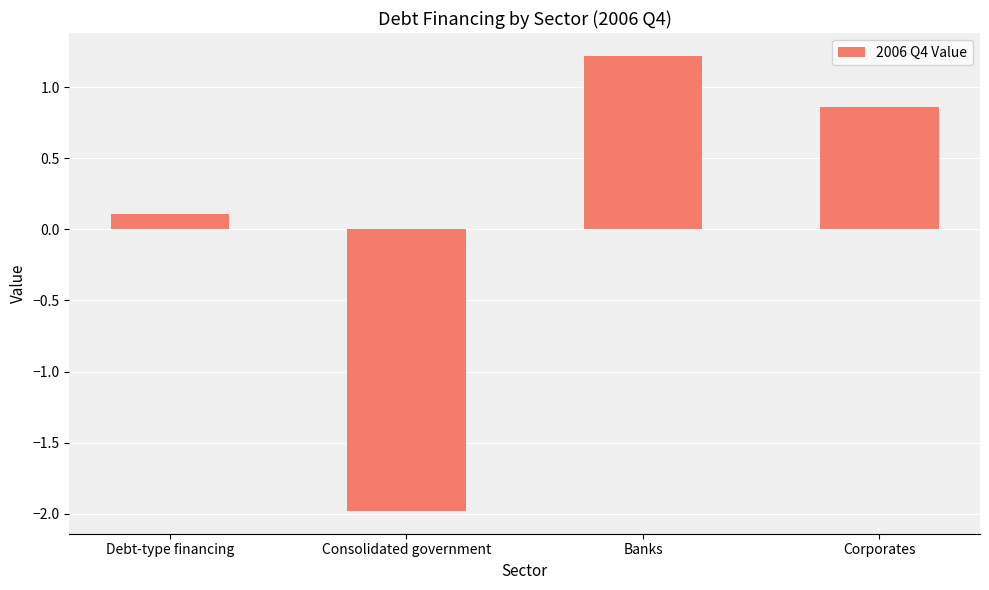

The value at Banks is 1.2. True or false?

True